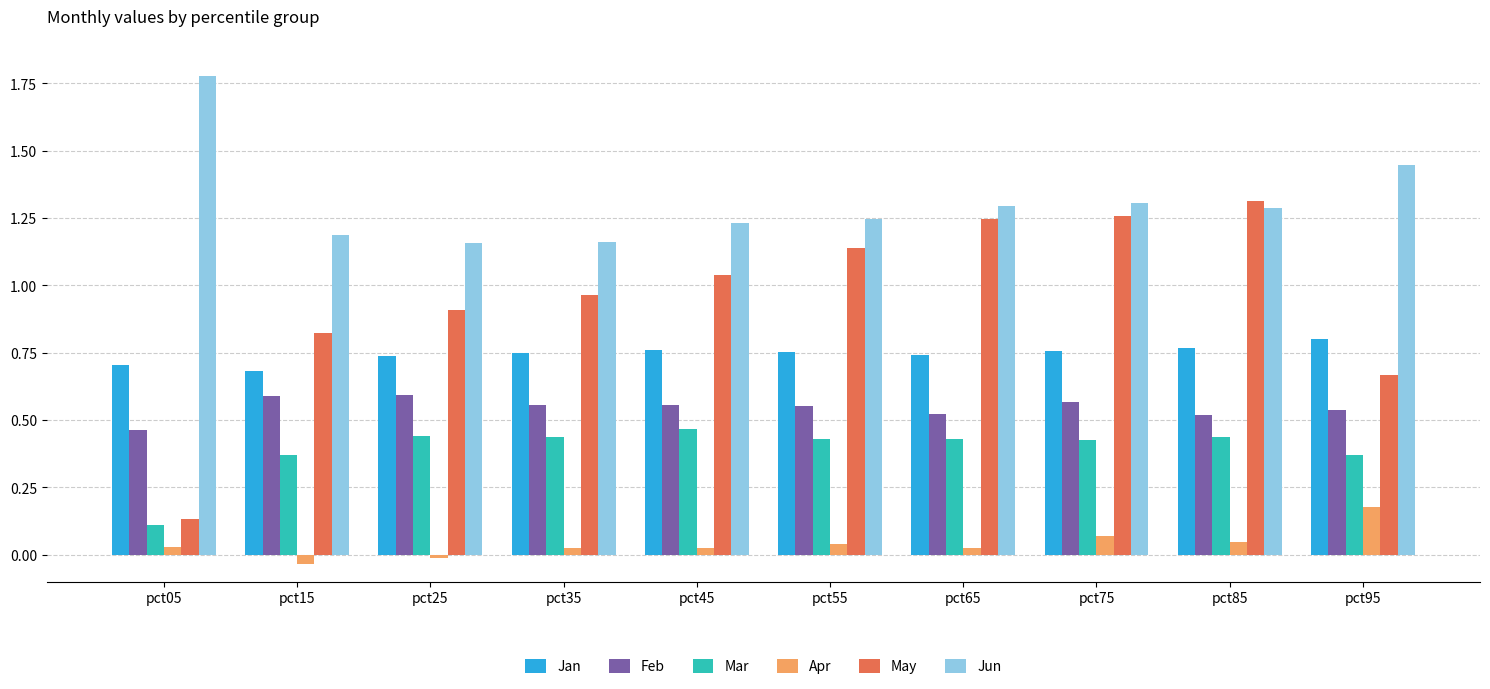

Which series has the largest total across all categories?

Jun